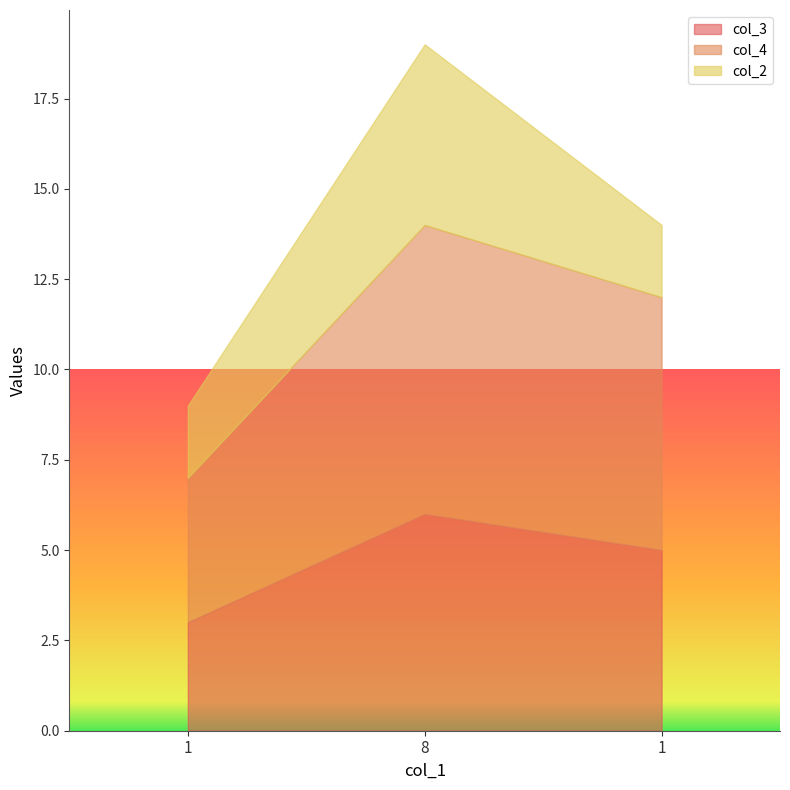

The value of col_2 at 8 is 9. True or false?

False